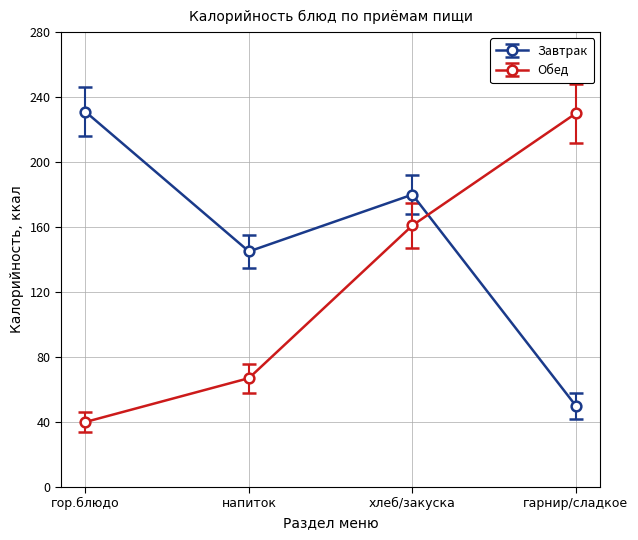

What is the difference between the second highest and second lowest values in the Завтрак series?

35